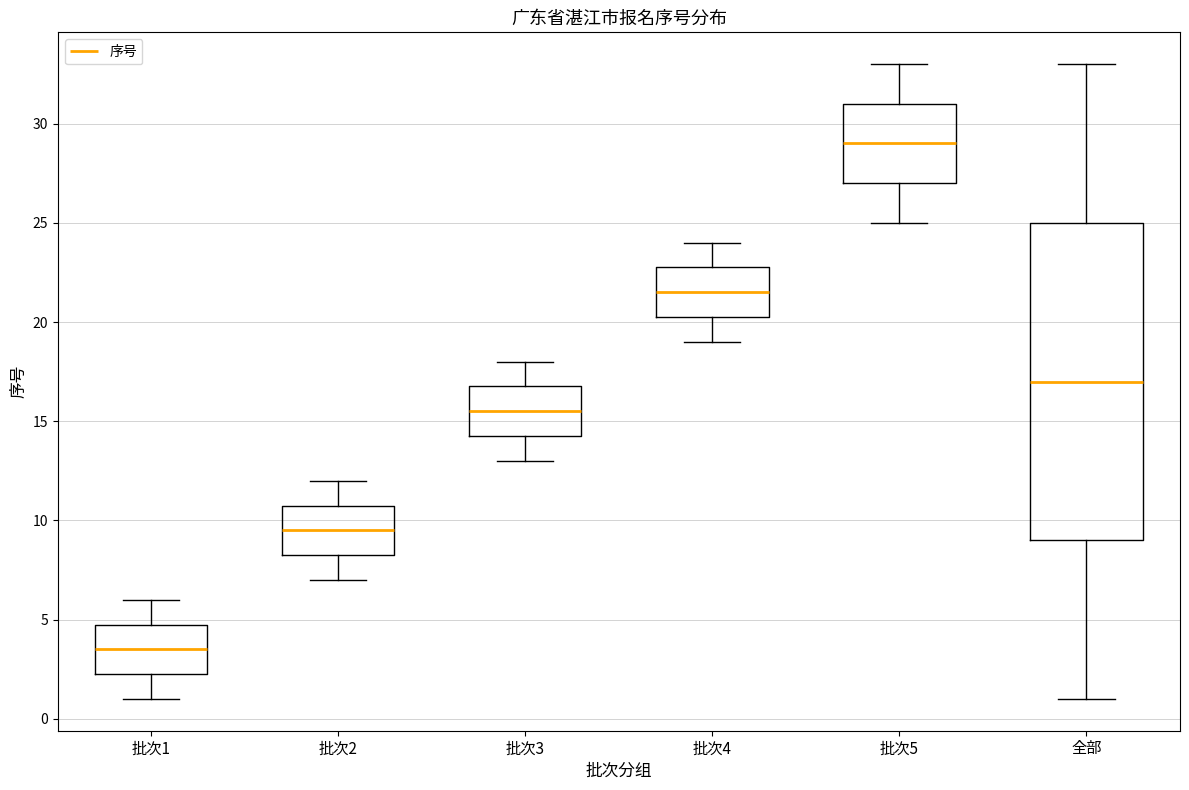

Reading left to right, transcribe this box plot: for each box, give where its median line is, the range the box spans, and where its two whiskers end, as read against the y-axis. The values are not printed on the chart, so give them approximately, as read against the axis.

批次1: median 3.5, box 2.5 to 5.0, whiskers 1.0 to 6.0
批次2: median 9.5, box 8.5 to 11.0, whiskers 7.0 to 12.0
批次3: median 15.5, box 14.5 to 17.0, whiskers 13.0 to 18.0
批次4: median 21.5, box 20.5 to 23.0, whiskers 19.0 to 24.0
批次5: median 29.0, box 27.0 to 31.0, whiskers 25.0 to 33.0
全部: median 17.0, box 9.0 to 25.0, whiskers 1.0 to 33.0